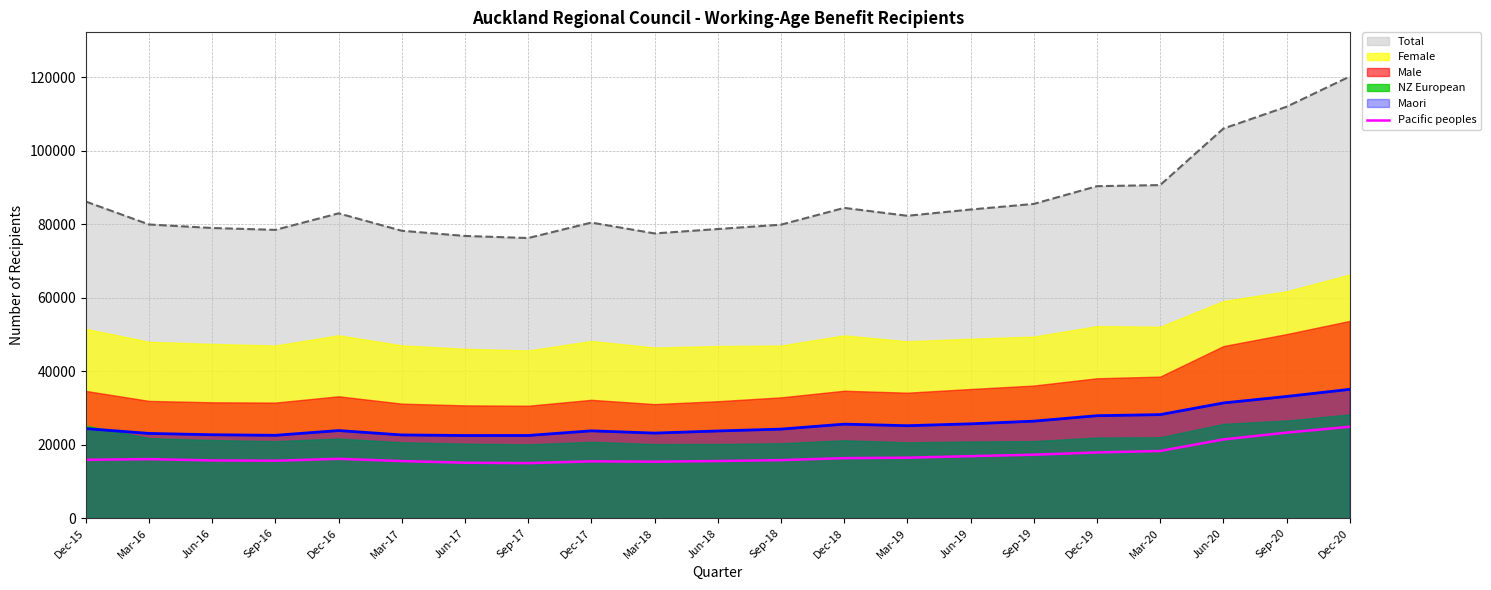

What position from the left is Mar-17?

6